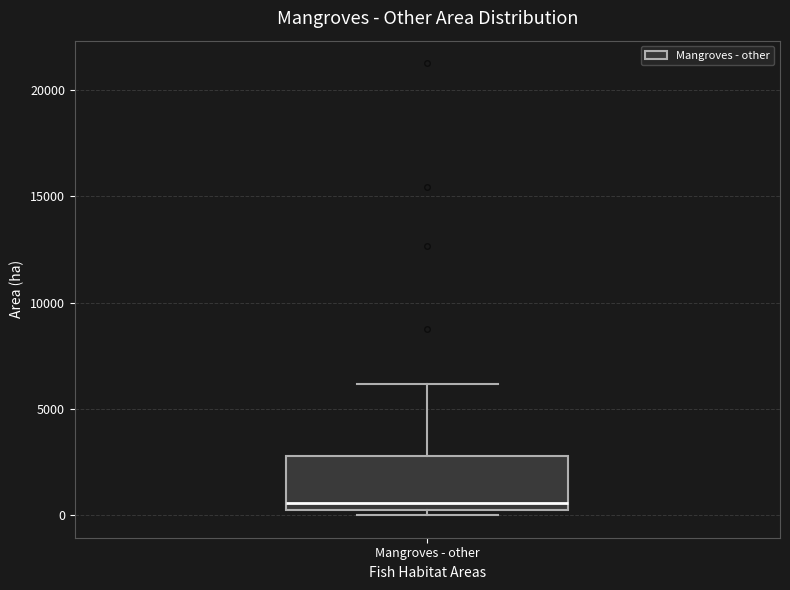

Transcribe this box plot: give where the median line is, the range the box spans, and where the two whiskers end, as read against the y-axis. The values are not printed on the chart, so give them approximately, as read against the axis.

median 500, box 0 to 3000, whiskers 0 (just below the box's lower edge) to 6000